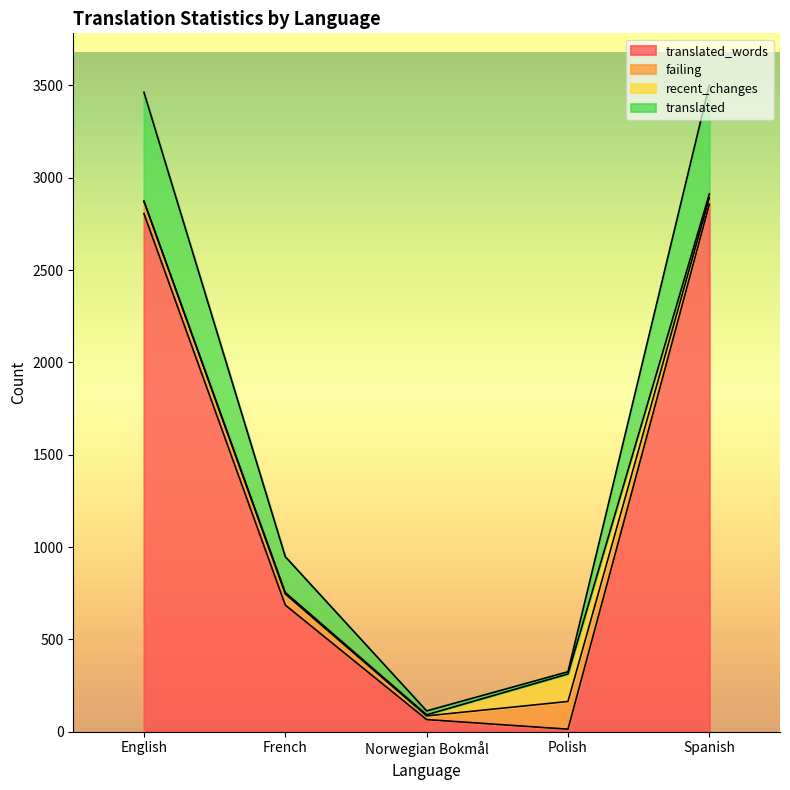

Does the chart have visible grid lines?

No